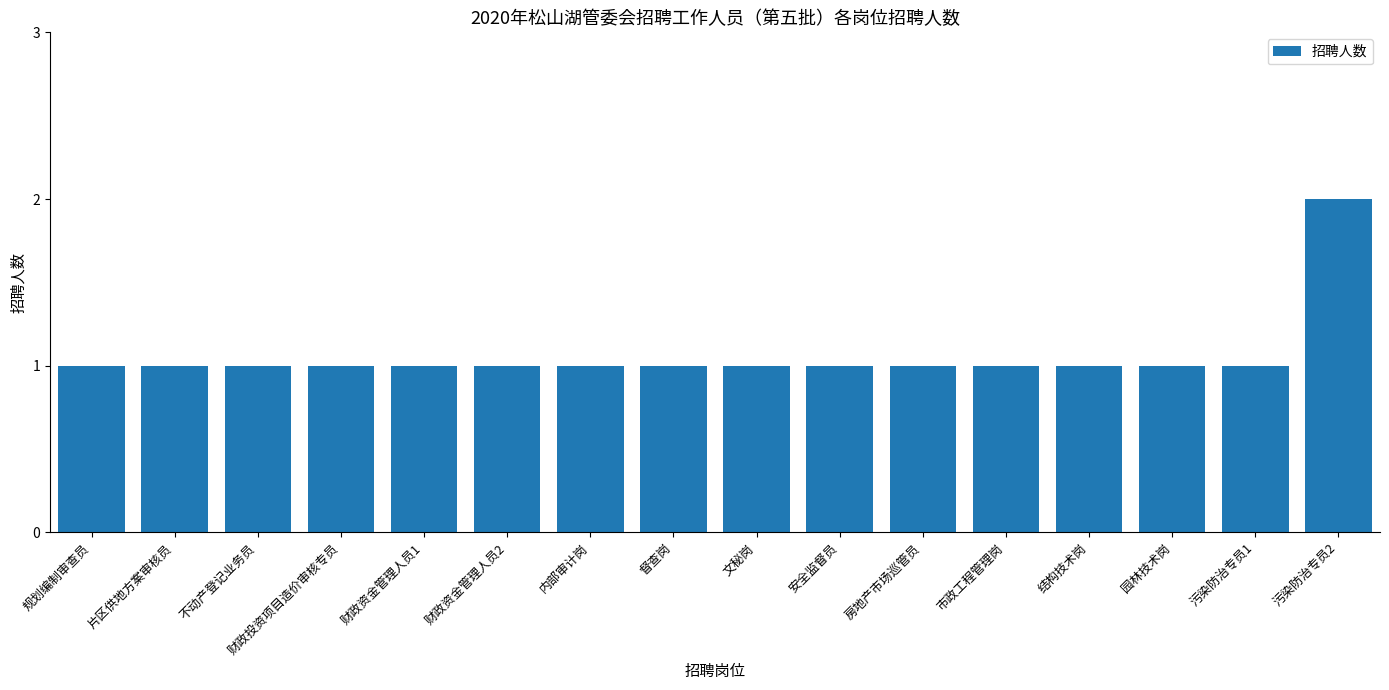

How many values are between 1 and 2?

16